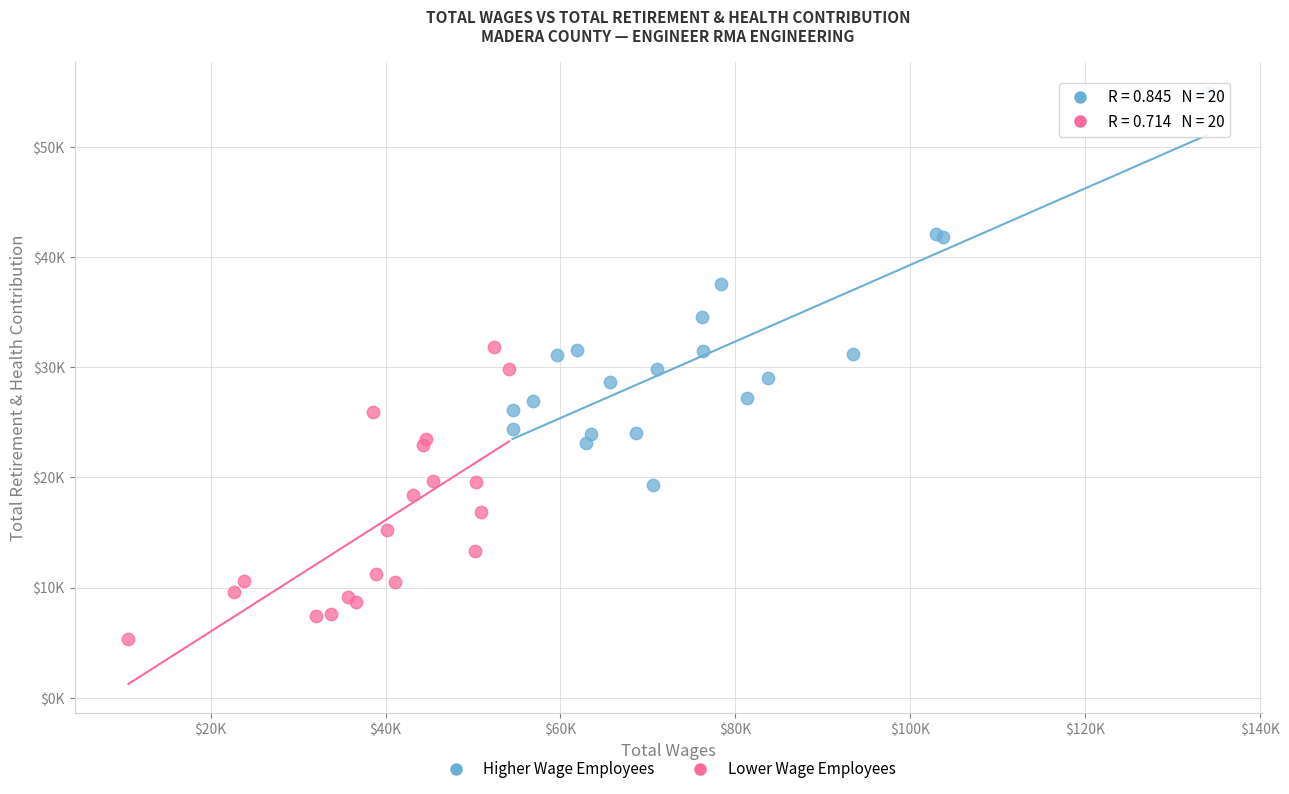

What are all the series names shown in the legend?

Higher Wage Employees, Lower Wage Employees